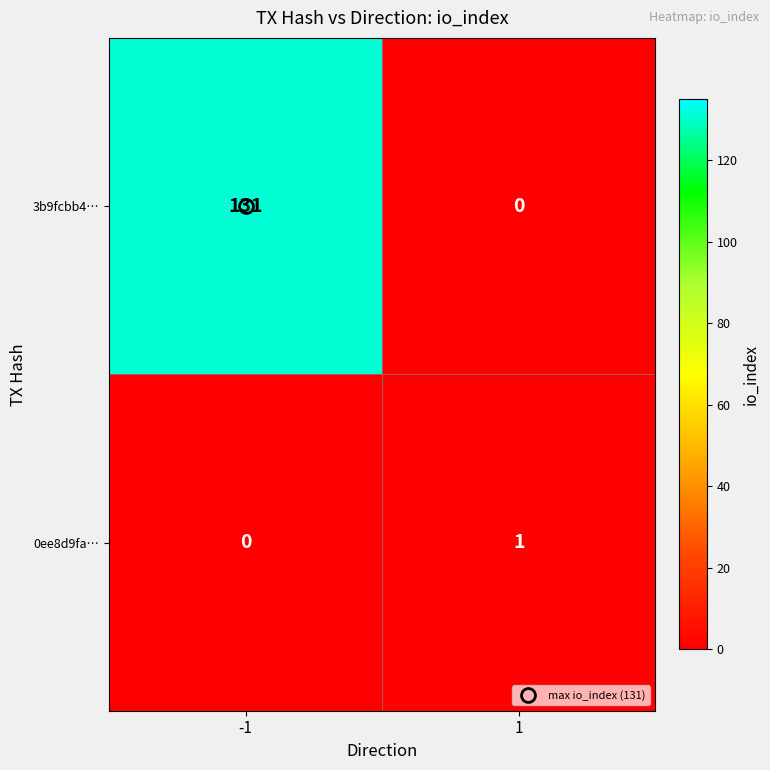

The value of 0ee8d9fa… at 1 is 1. True or false?

True